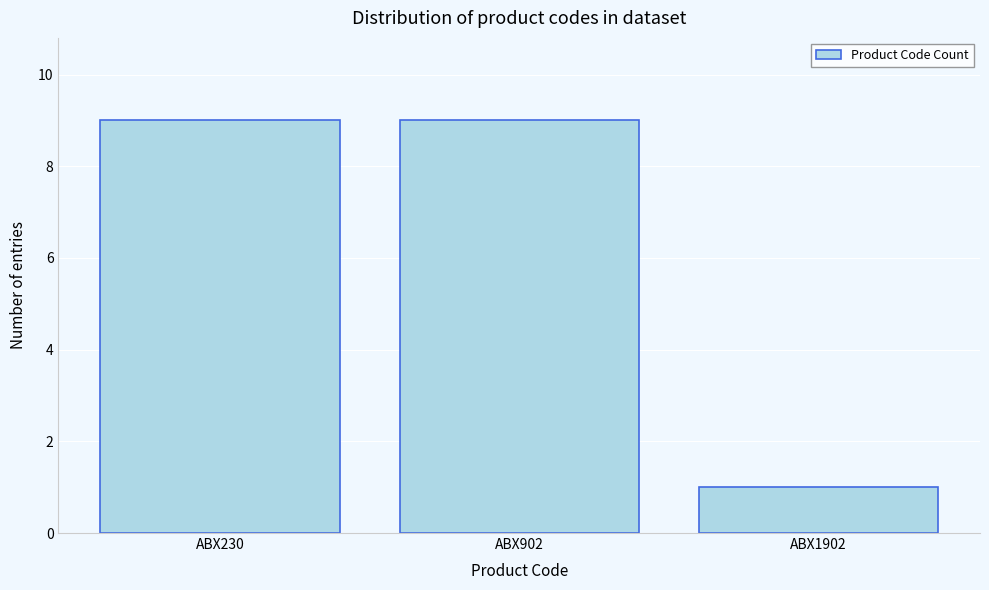

Reading right to left, transcribe all the data shown in this chart.

1	9	9